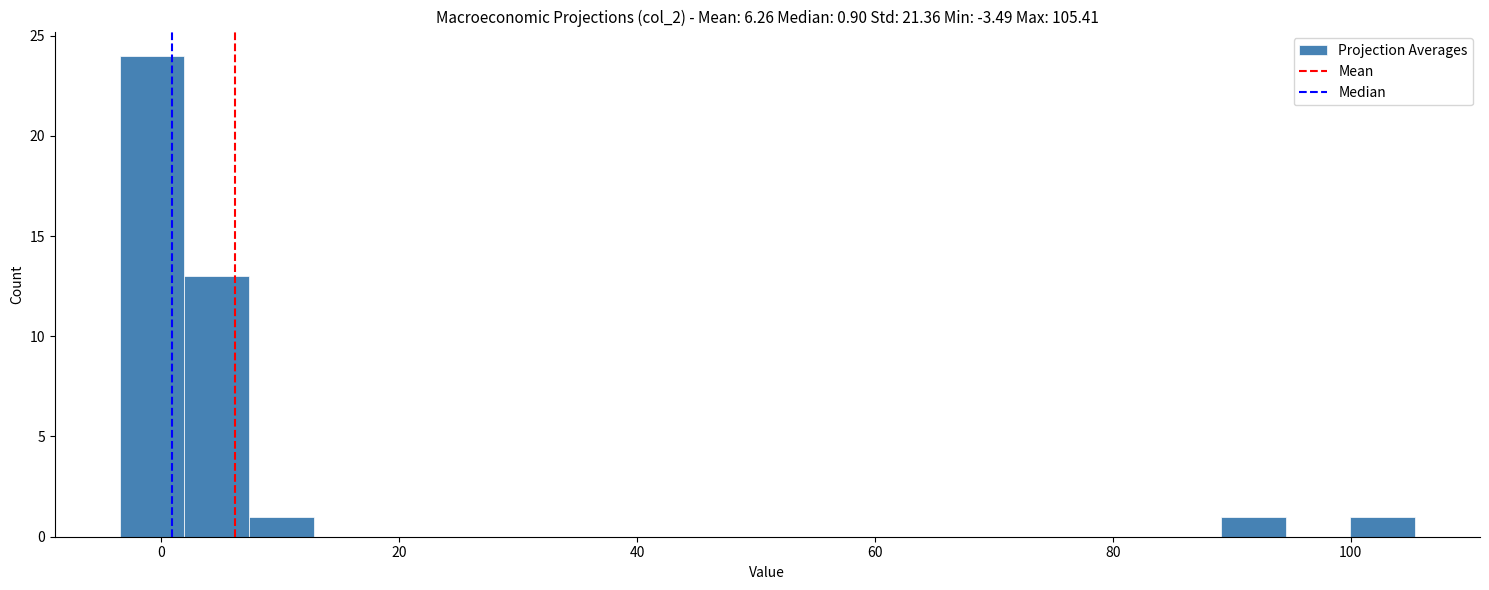

Around what value on the x-axis is the tallest bar? Give the approximate position of its centre, as read against the axis.

0